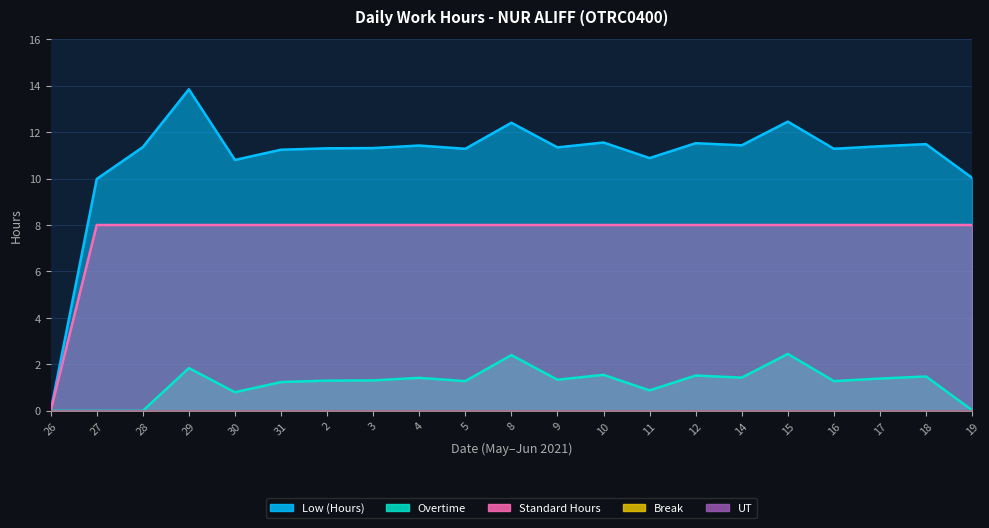

What position from the right is 17?

3